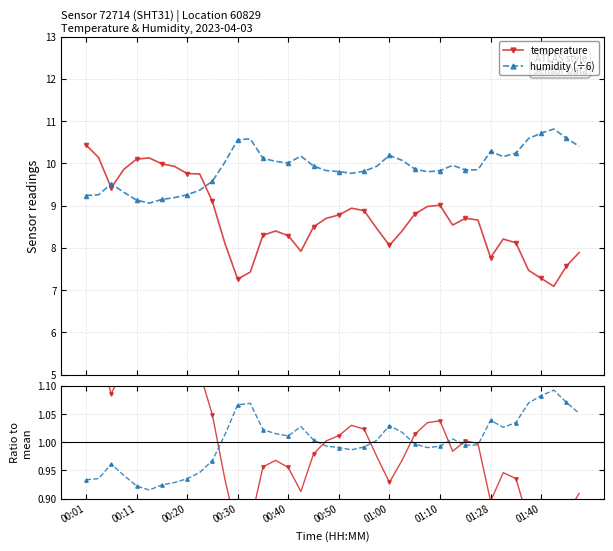

What is the label of the 40th point from the left?

39